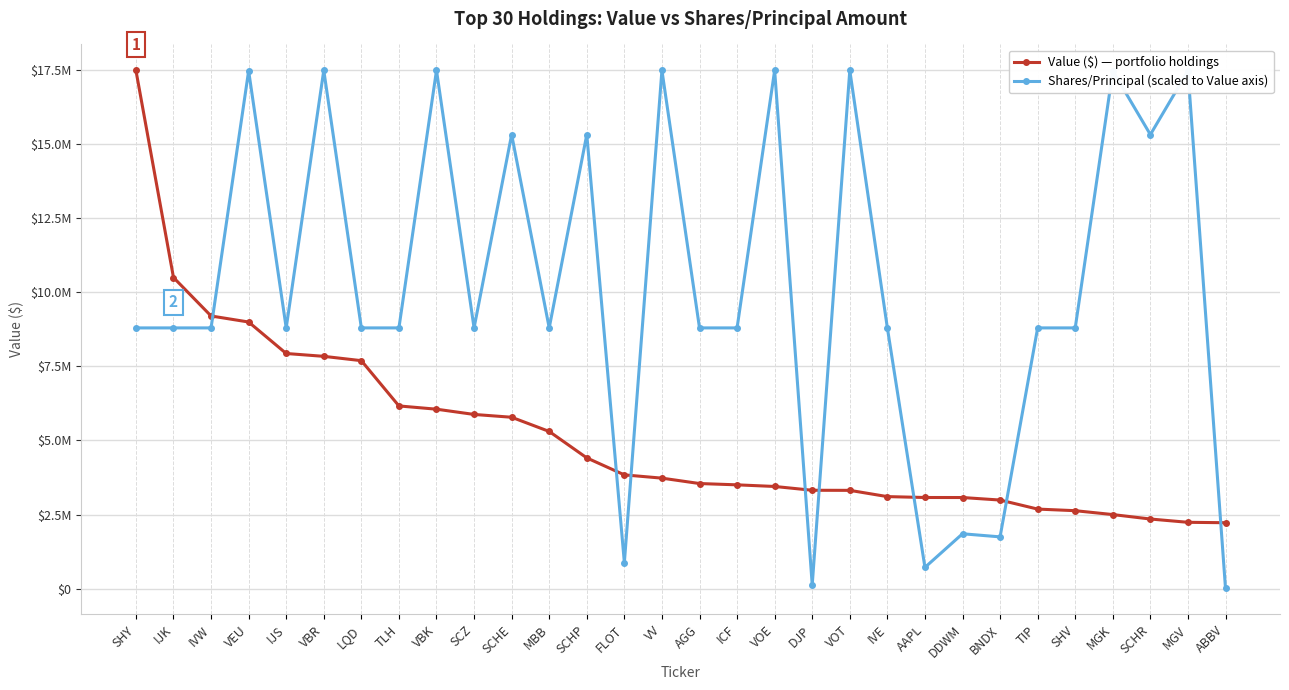

True or false: Value ($) — portfolio holdings has more than 1 interior local peaks.

False